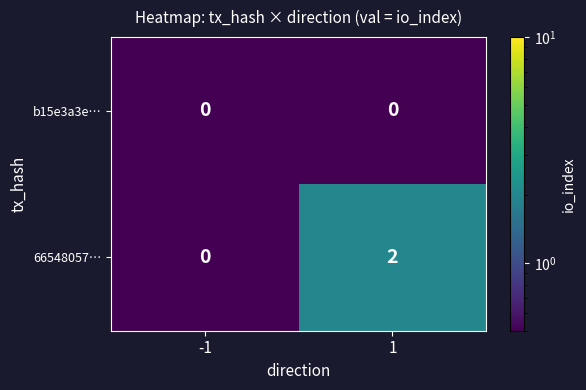

Reading left to right, what are all the values shown in this chart?

b15e3a3e…: 0	0
66548057…: 0	2